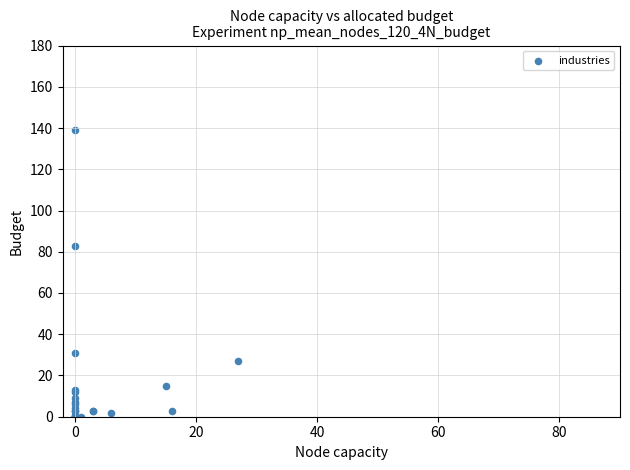

What Y value in the scatter plot is closest to 69?

83